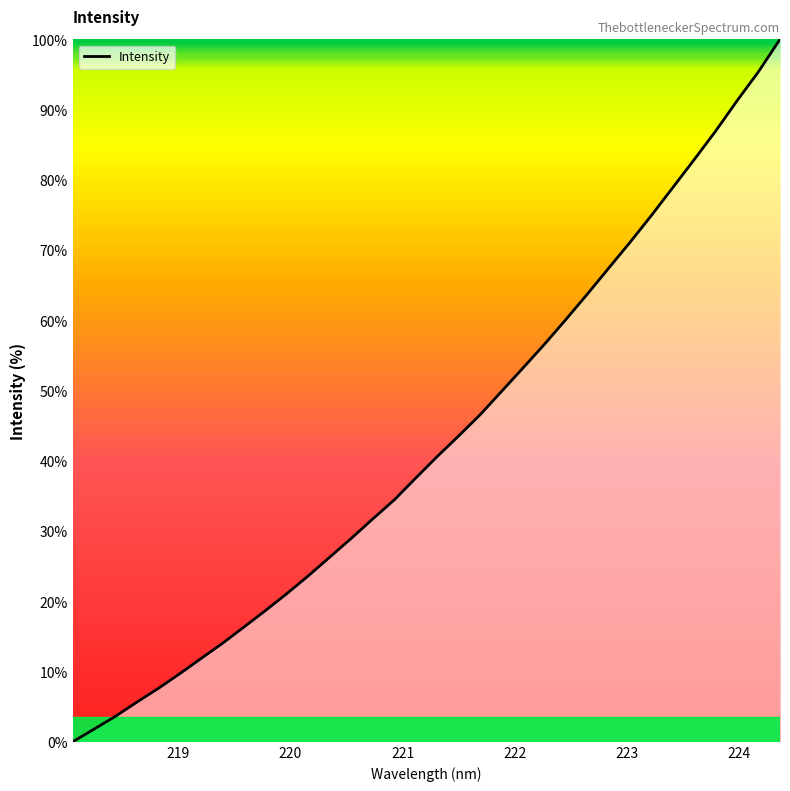

What is the difference between the maximum and minimum values?

100.0